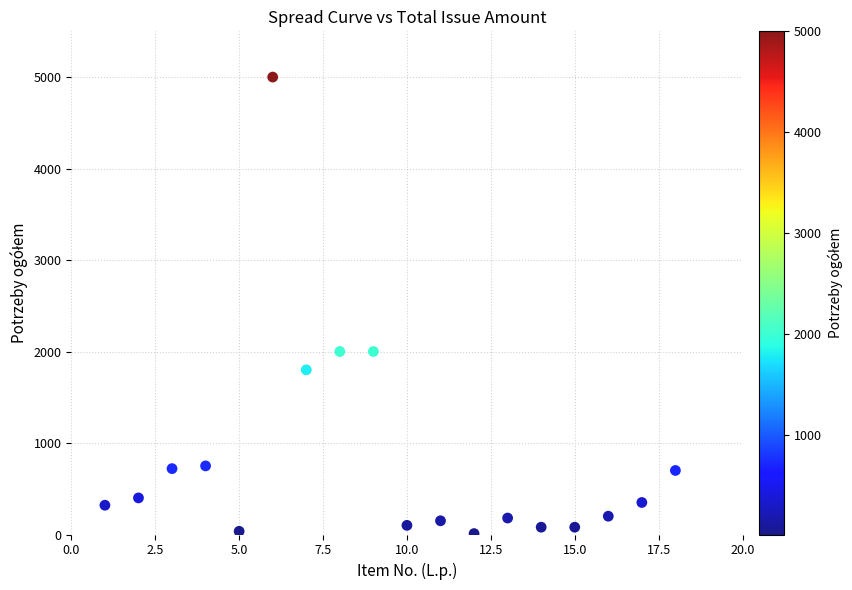

What is the range of Y values (max minus min)?

4990